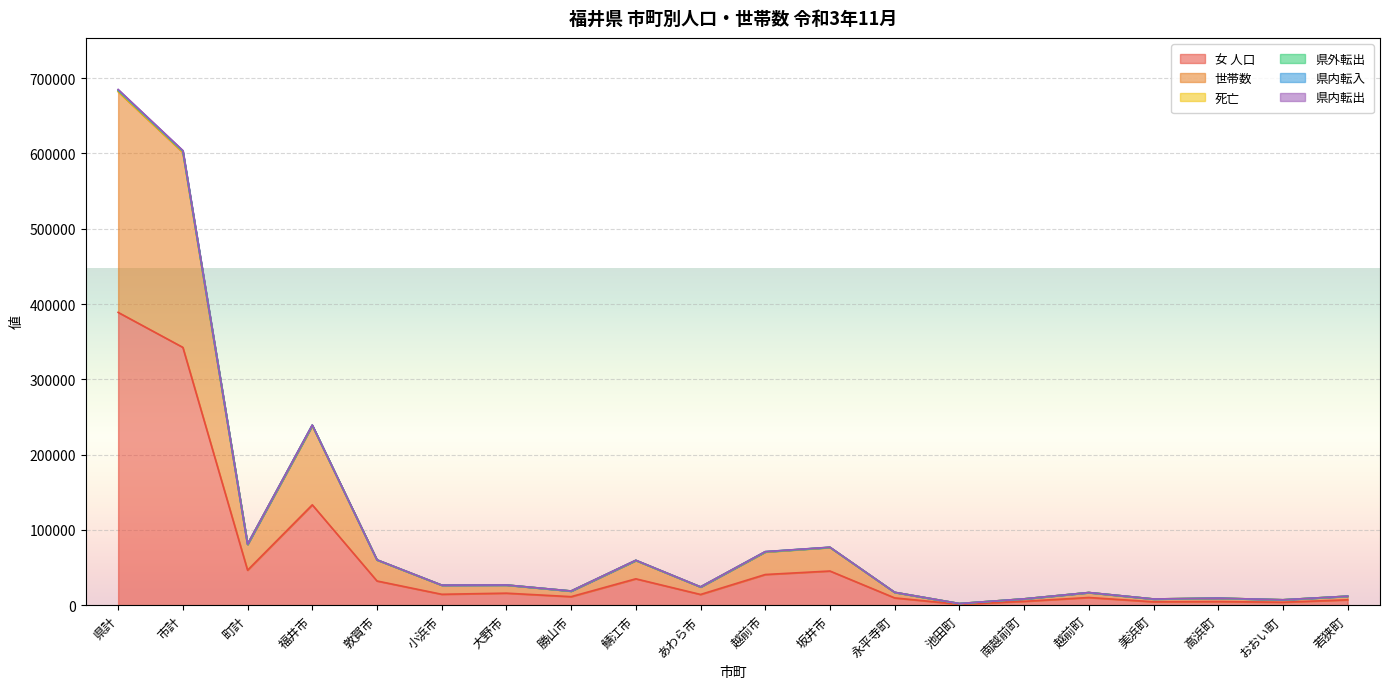

What is the difference between the highest and lowest values at 敦賀市?

28093